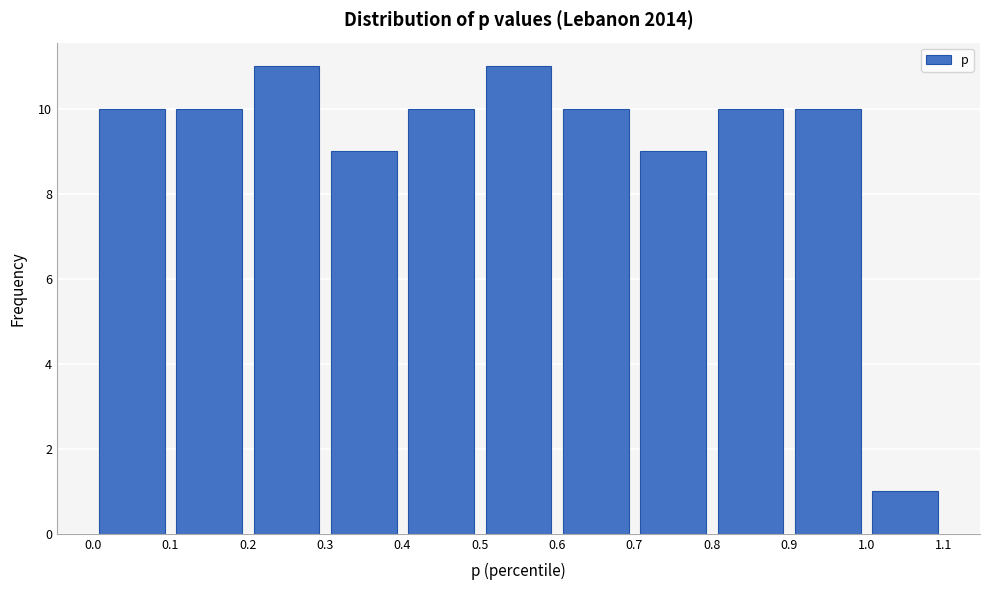

What is the height of the bar covering 0.3 to 0.4 on the x-axis? The values are not printed on the chart, so give them approximately, as read against the axis.

9